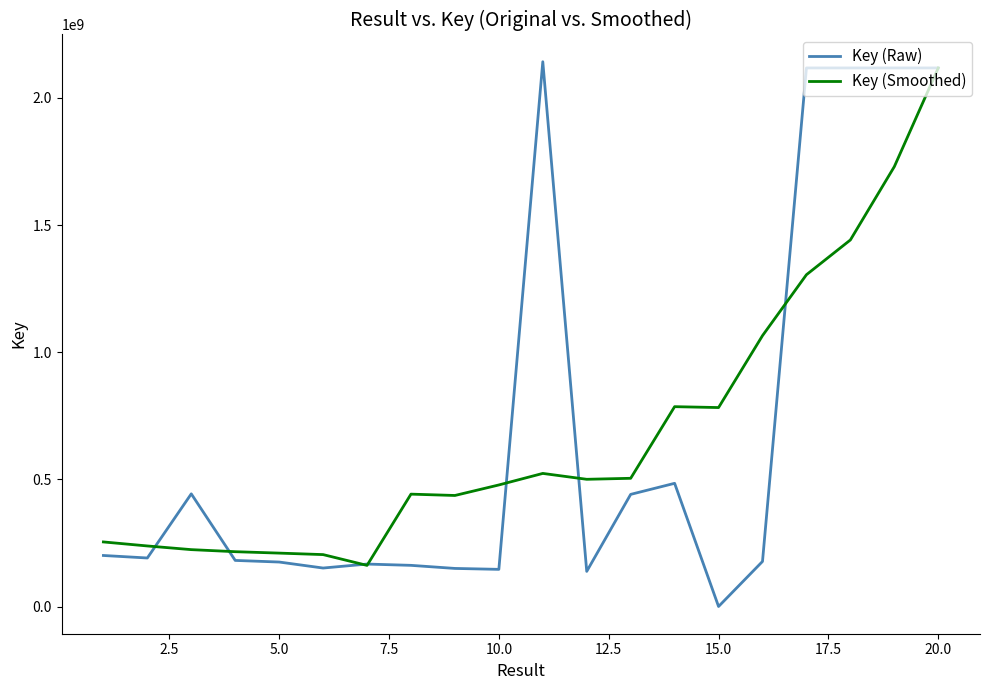

What is the minimum value for Key (Smoothed)?

161925353.4